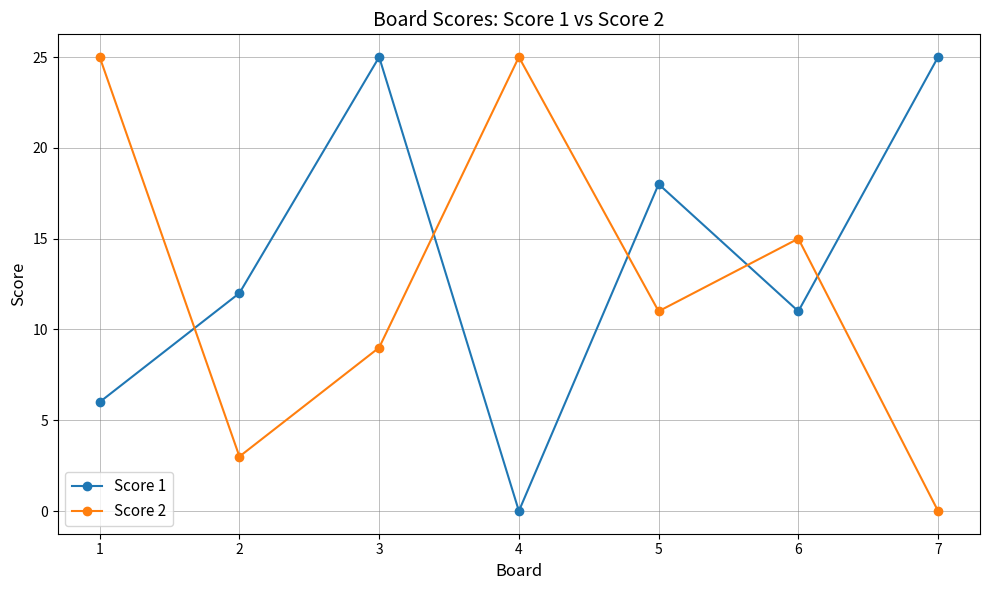

Reading left to right, what are all the values shown in this chart?

Score 1: 6	12	25	0	18	11	25
Score 2: 25	3	9	25	11	15	0